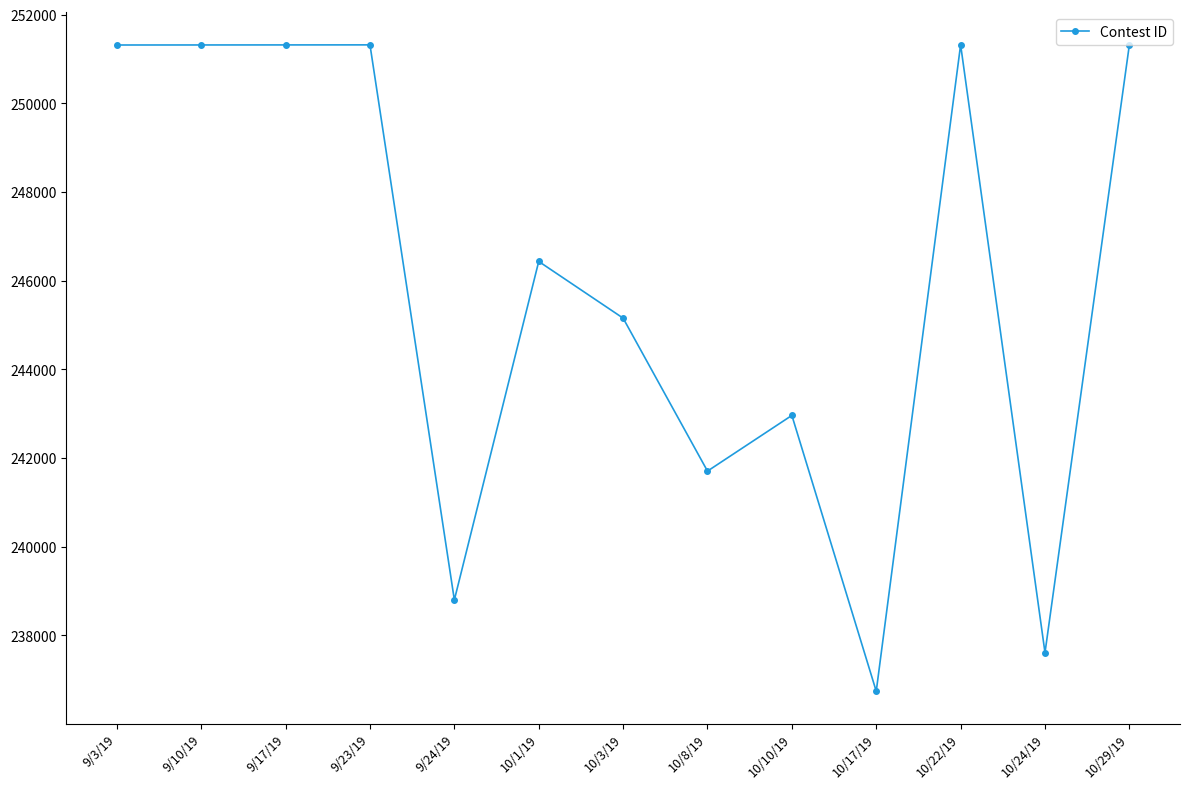

True or false: the data has more than 1 interior local peaks.

True